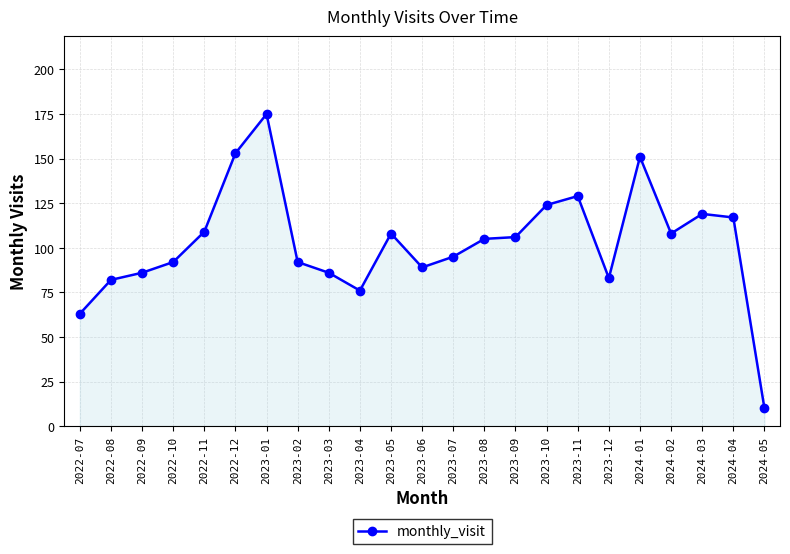

What is the change in value from 2023-04 to 2024-01?

+75